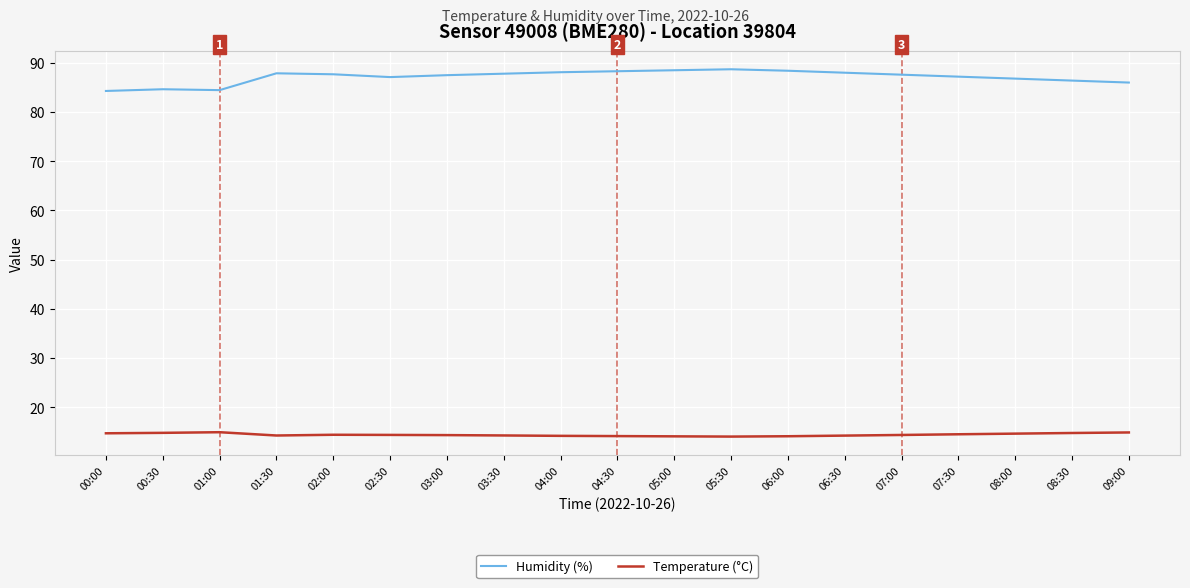

True or false: Humidity (%) and Temperature (°C) cross at least once.

False